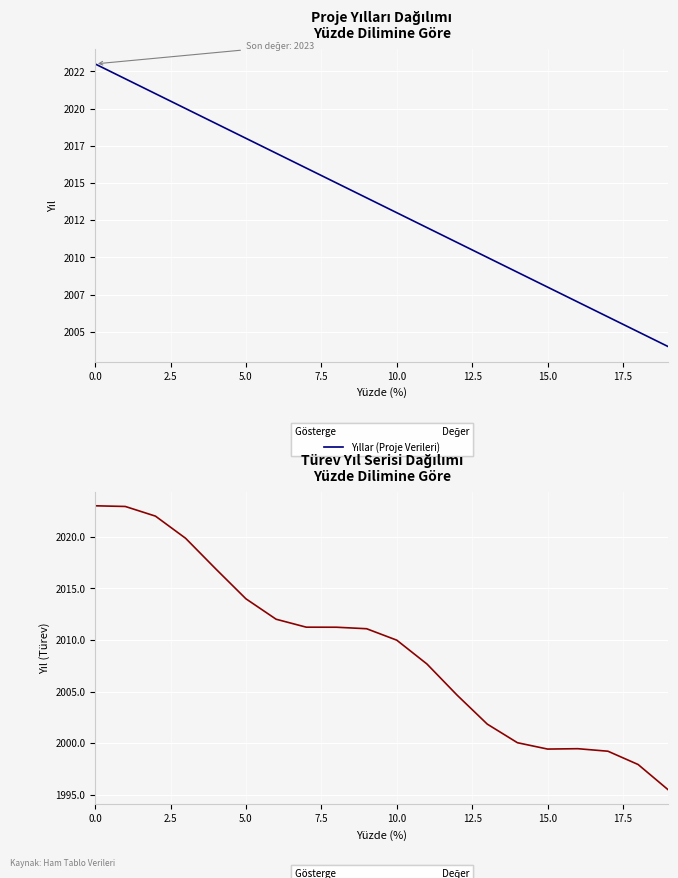

Which series has the largest total across all categories?

Yıllar (Proje Verileri)